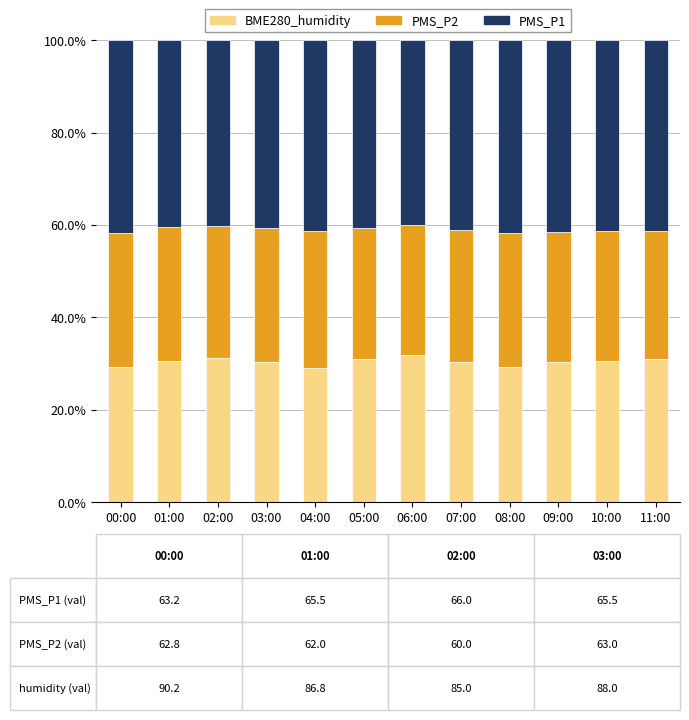

What is the sum of all BME280_humidity values?

364.6